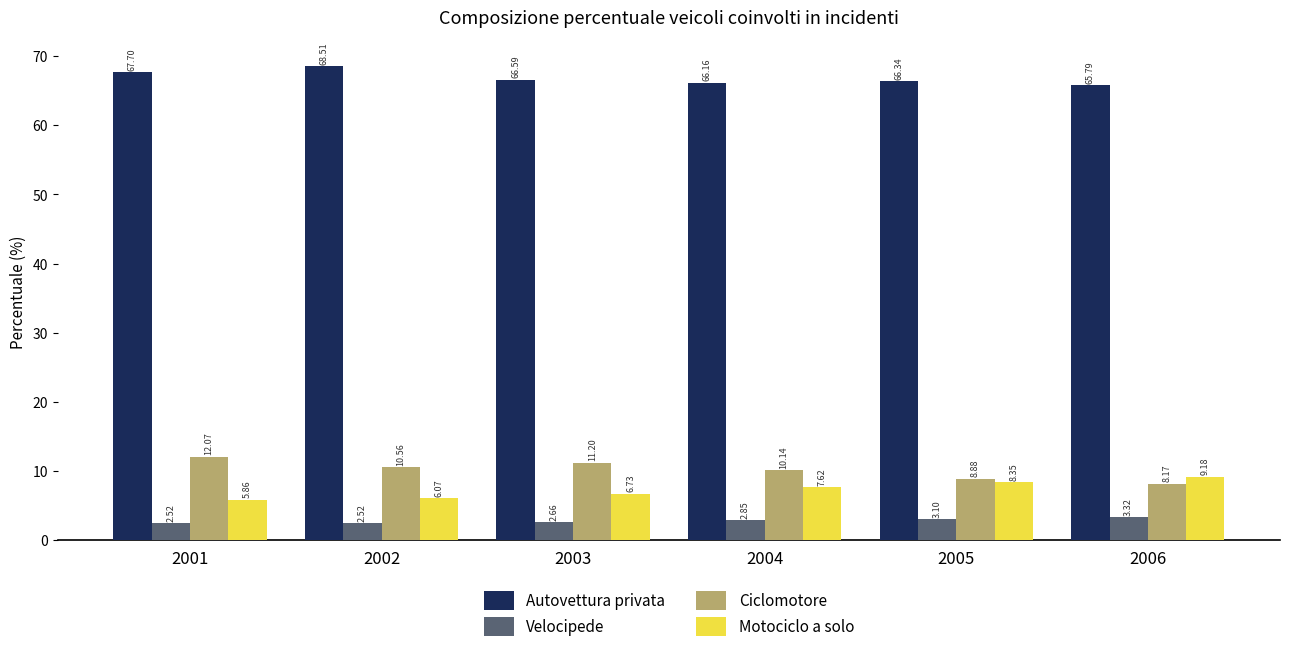

What is the average value of the Autovettura privata series?

66.8